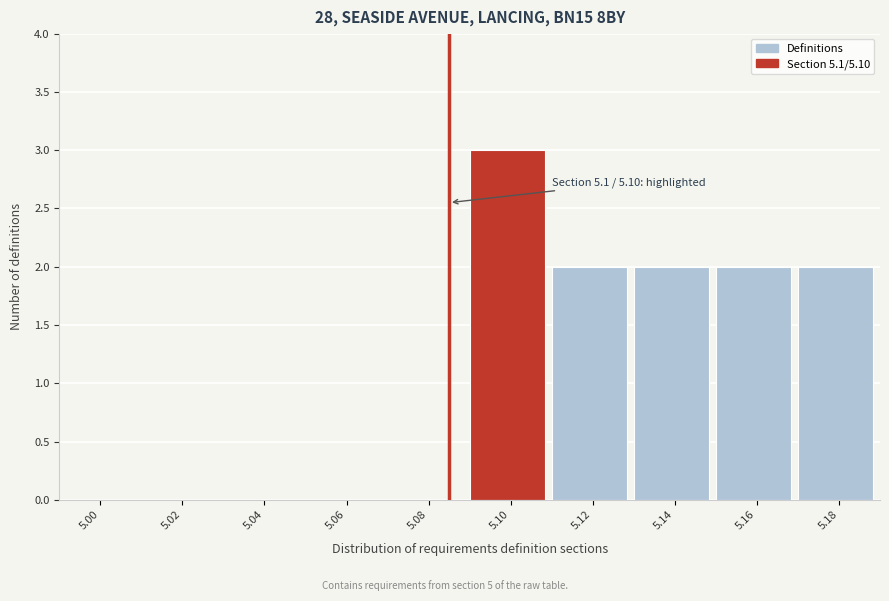

Reading right to left, list all the values displayed in this chart.

5.18=2	5.16=2	5.14=2	5.12=2	5.10=3	5.08=0	5.06=0	5.04=0	5.02=0	5.00=0